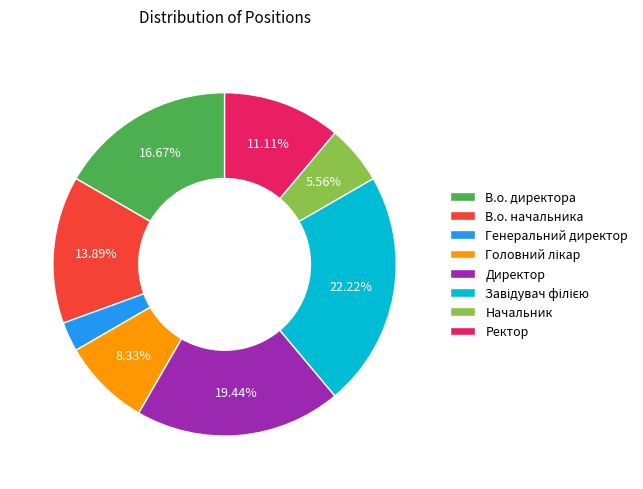

To the nearest percent, what percentage of the pie is Ректор?

11%